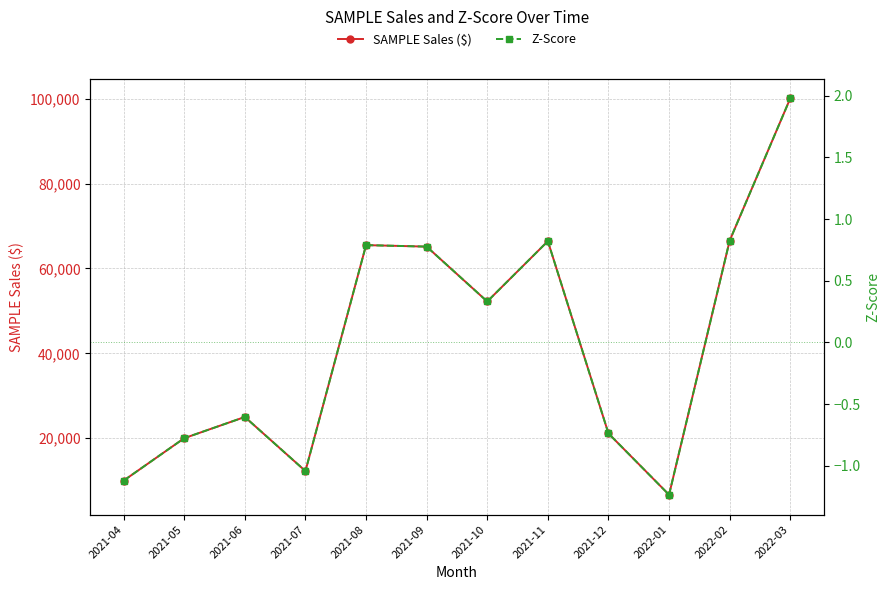

What is the approximate value of Z-Score at 2022-03?

2.0